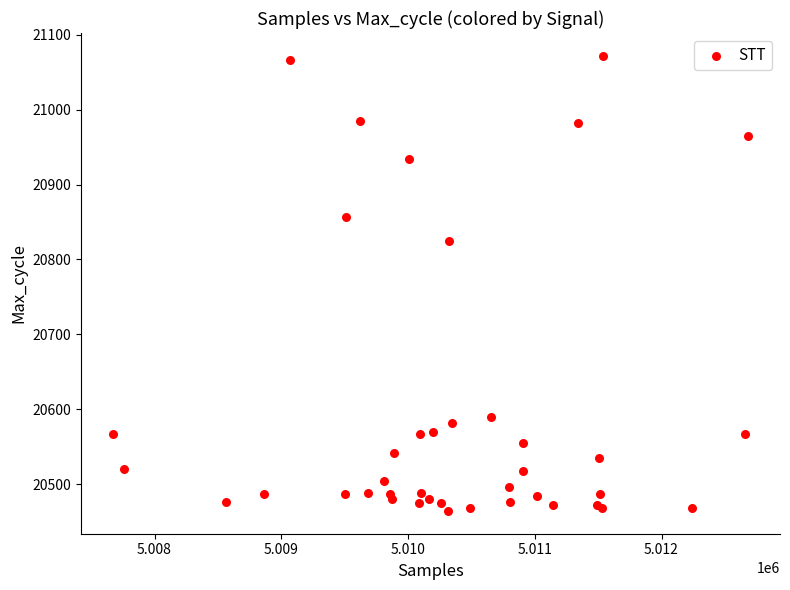

What Y value in the scatter plot is closest to 20768?

20825